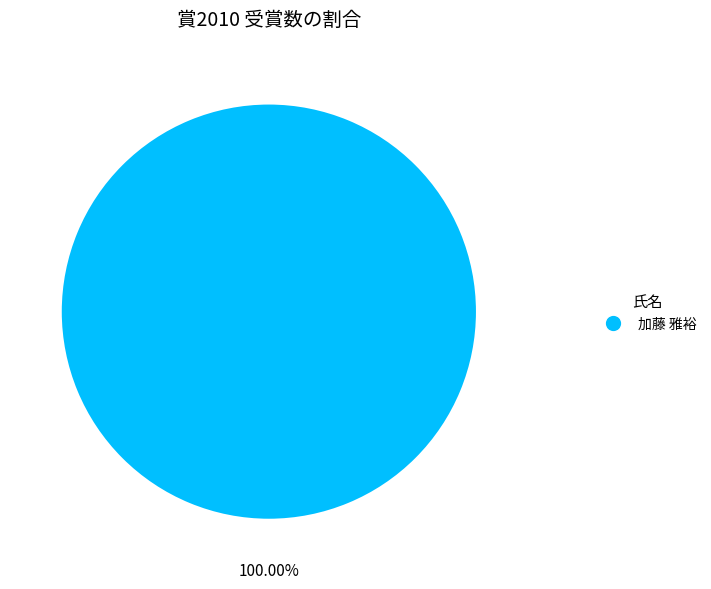

Does any single category account for the majority?

Yes